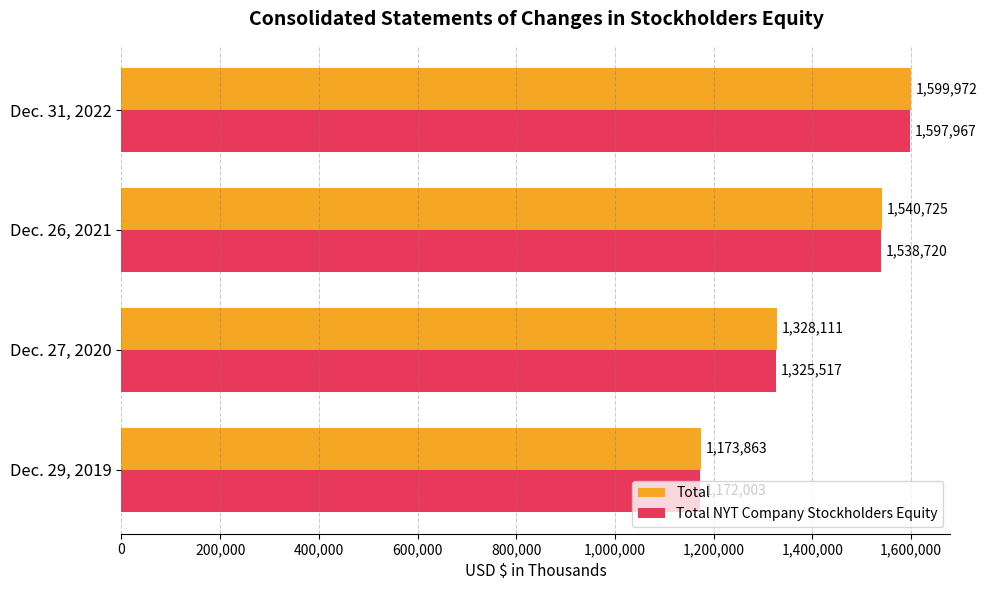

What is the difference between the maximum and minimum values in the Total NYT Company Stockholders Equity series?

425964